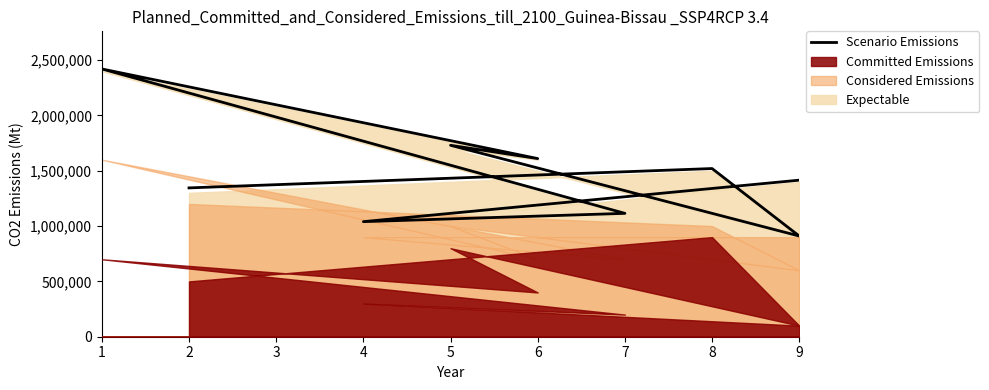

Rank the categories by value from lowest to highest.

9, 4, 7, 2, 9, 8, 6, 5, 1